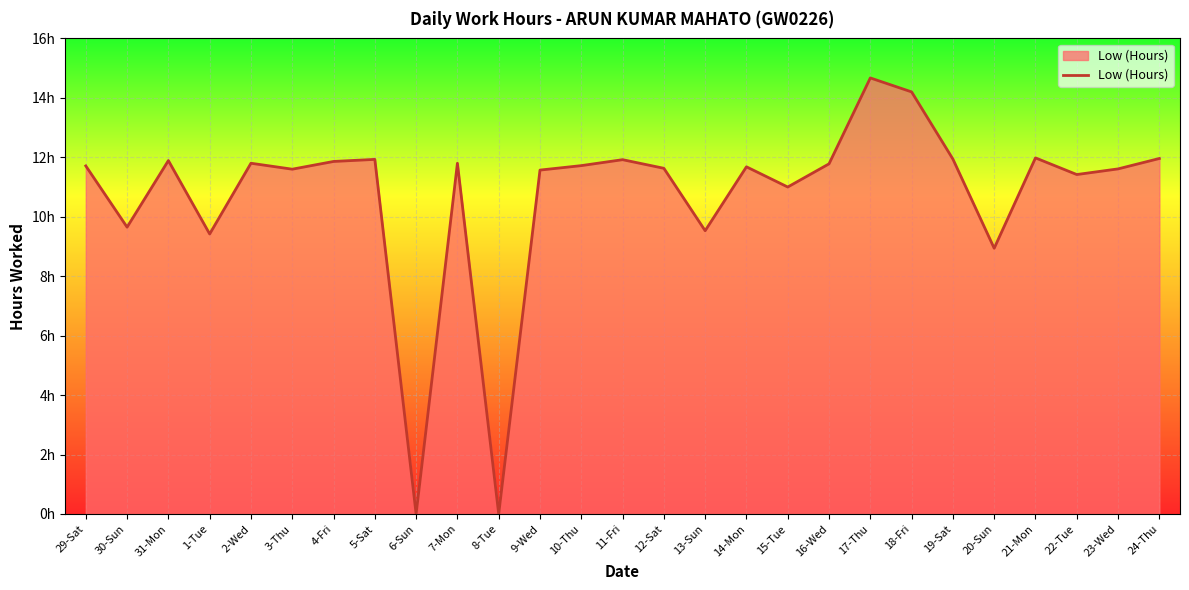

Where is the first local maximum?

31-Mon